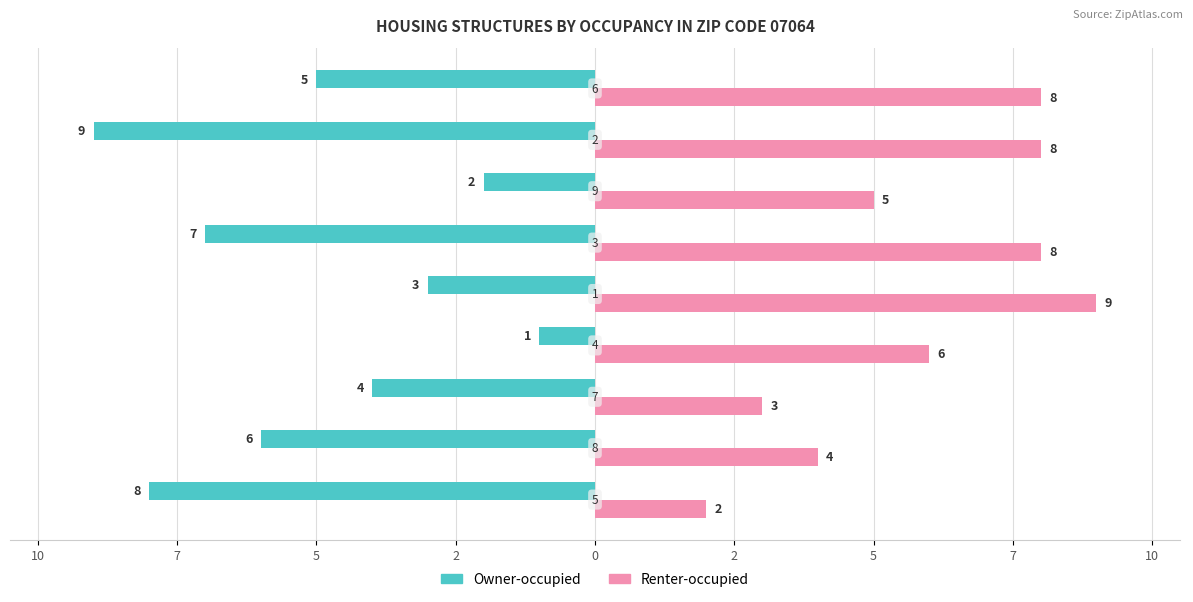

Which series has the largest total across all categories?

Renter-occupied